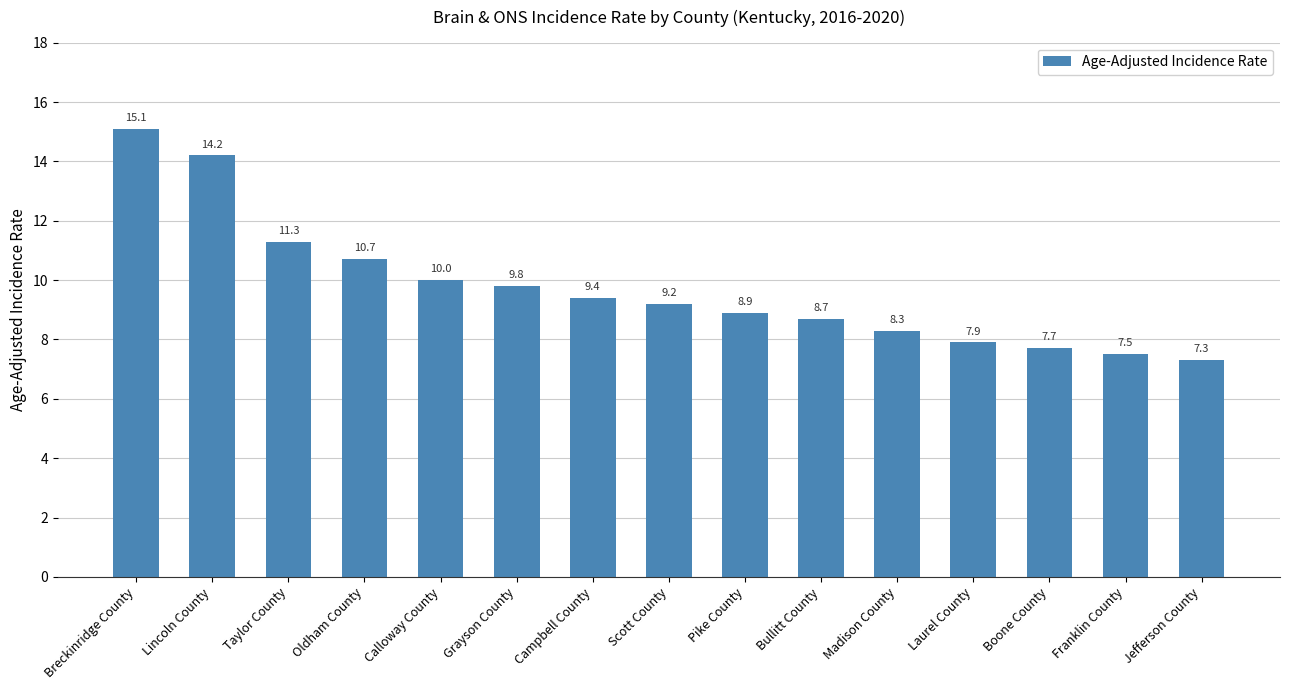

What is the approximate value at Bullitt County?

8.7